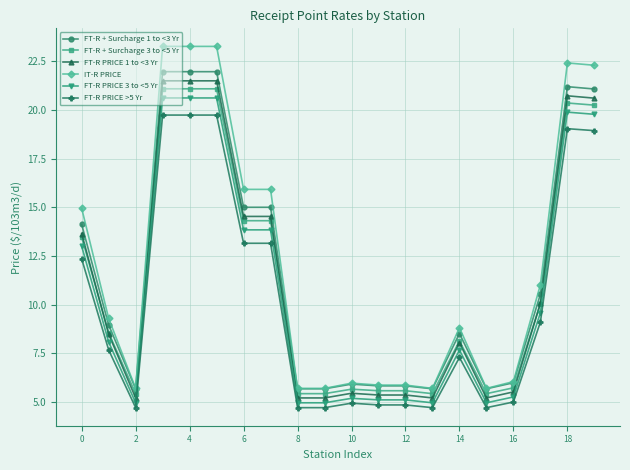

Which series has the widest spread of values?

IT-R PRICE